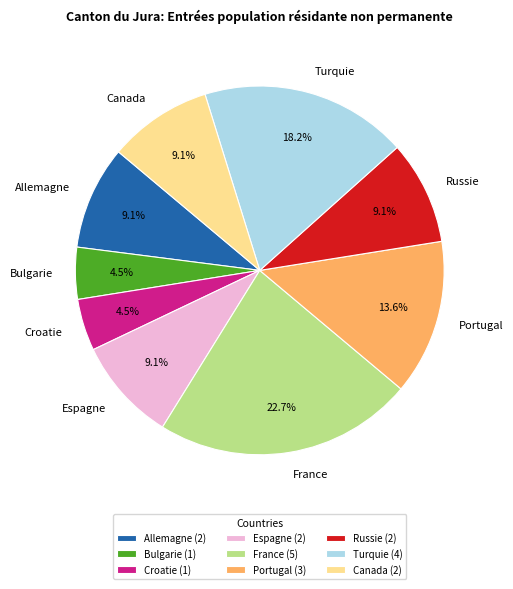

Combined, what portion of the pie is Canada and Russie?

18.2%